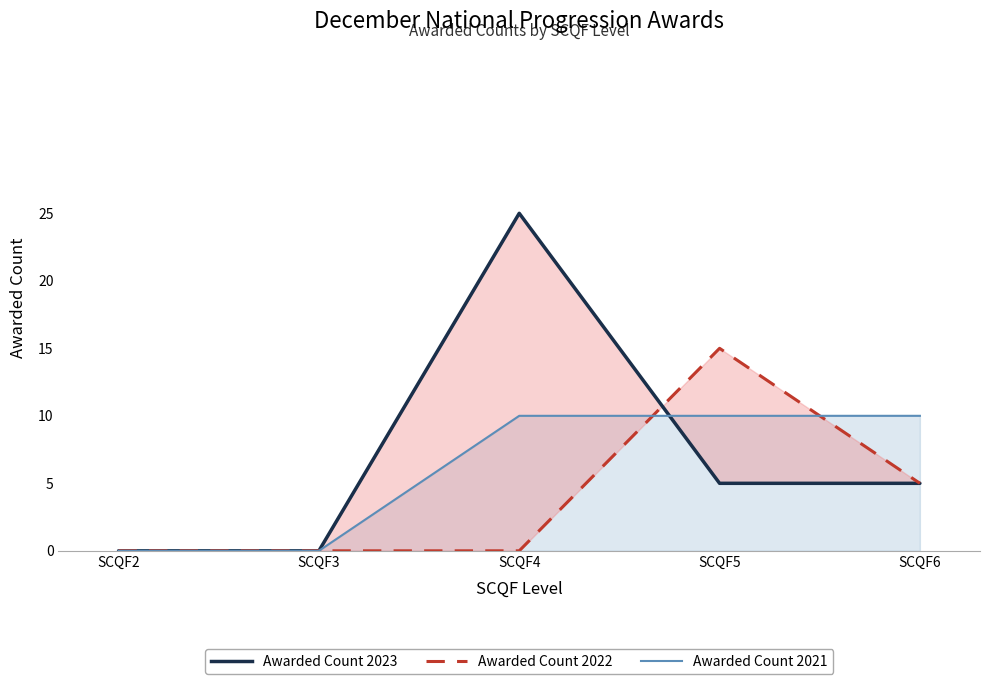

Where is Awarded Count 2022 nearest to the value 7?

SCQF6